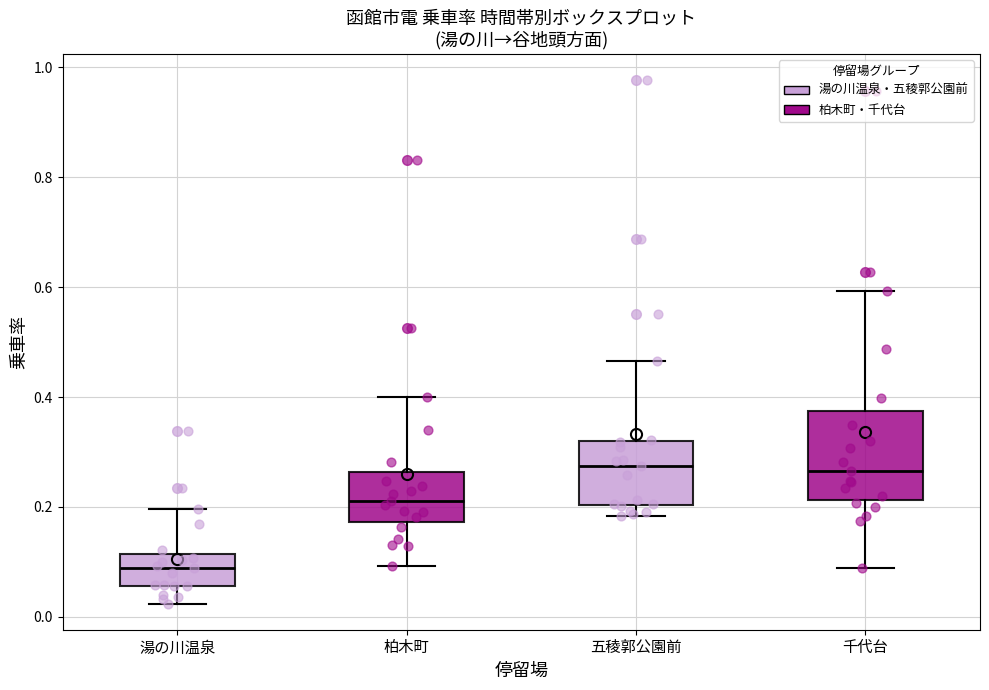

Comparing the boxes themselves (not the whiskers), which one is the tallest?

千代台